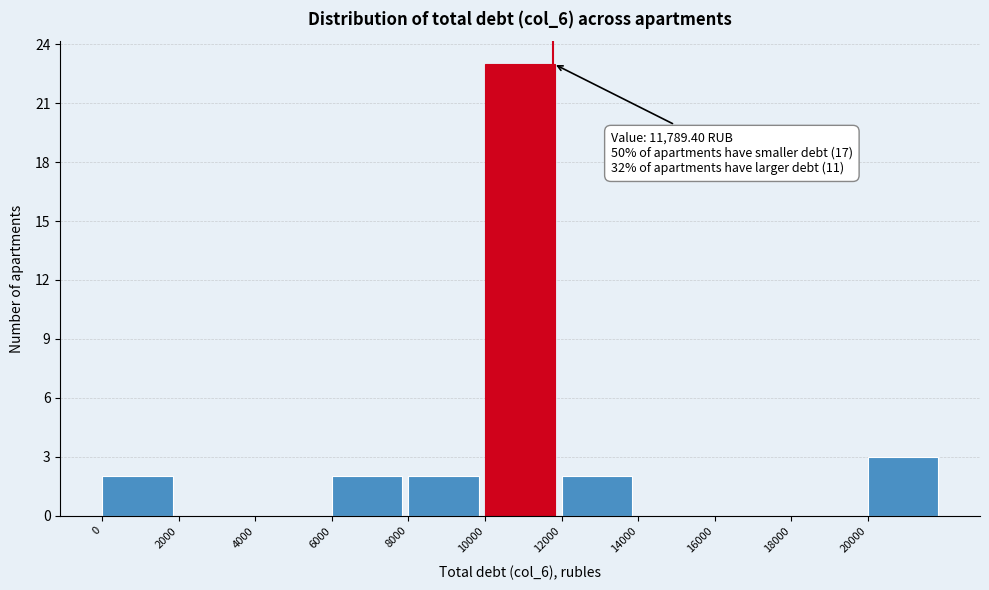

Over which range of the x-axis is the bar tallest?

10000 to 12000